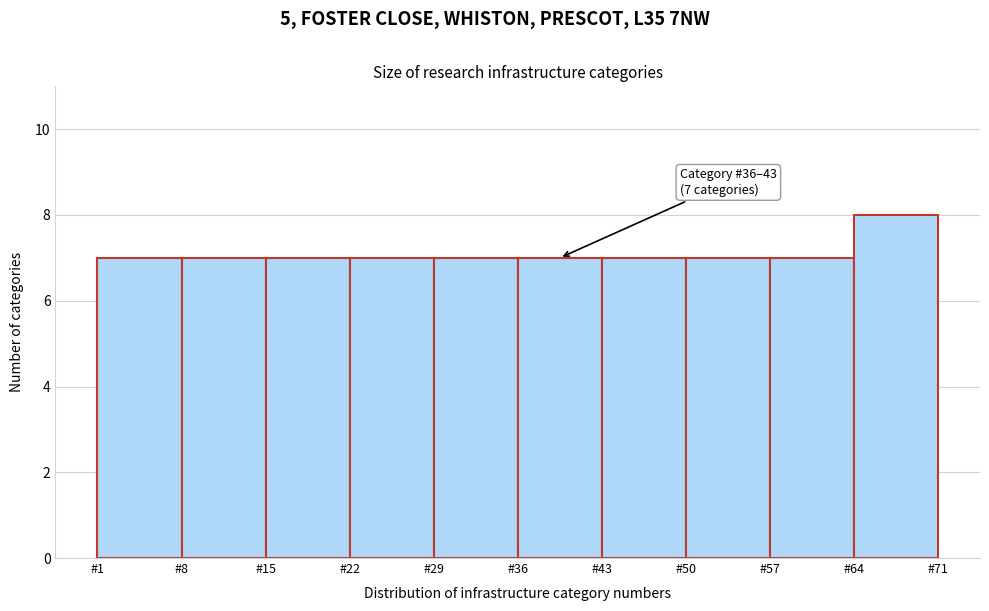

Which range on the x-axis has the tallest bar?

64 to 71